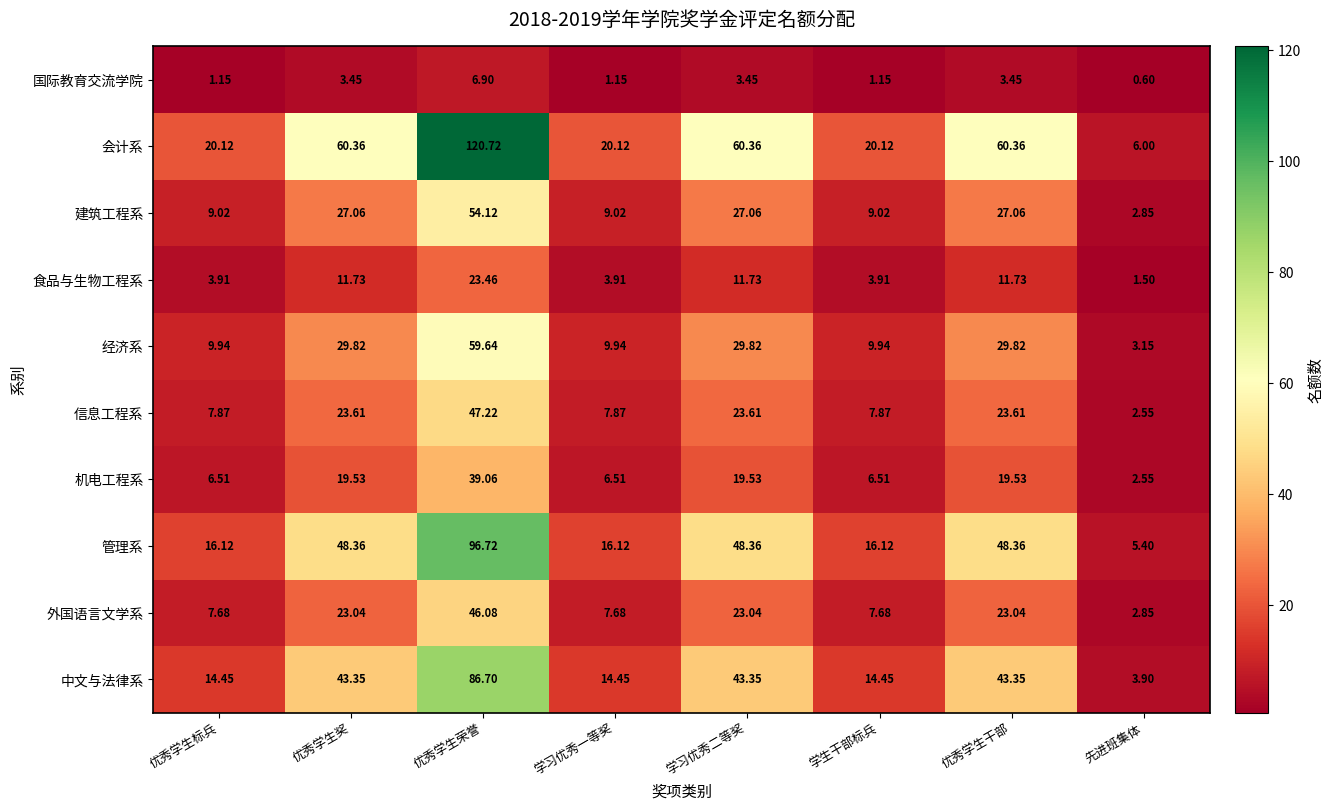

Count the number of categories in the chart.

8